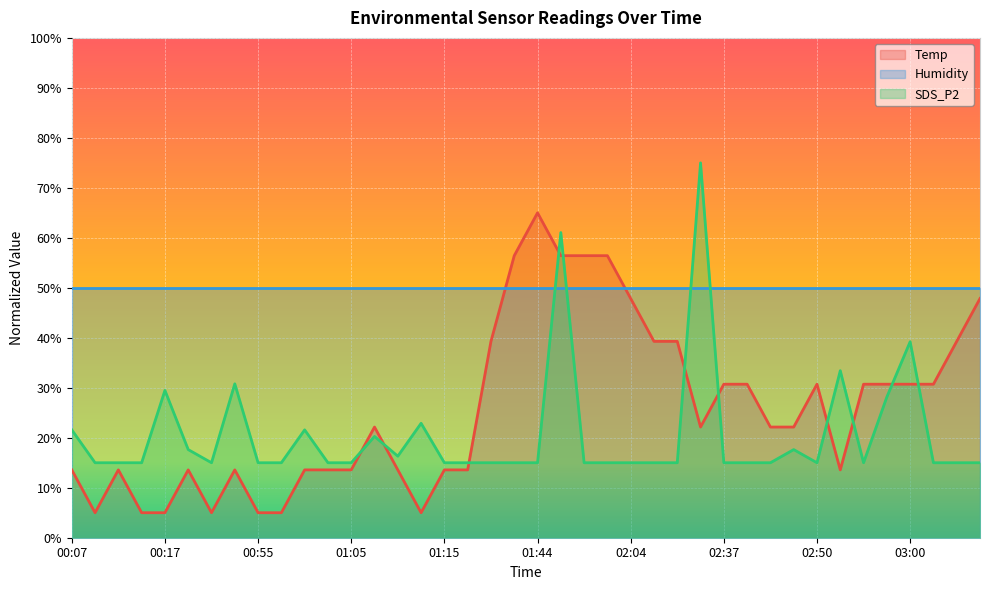

What is the difference between the maximum and minimum values in the SDS_P2 series?

60.0